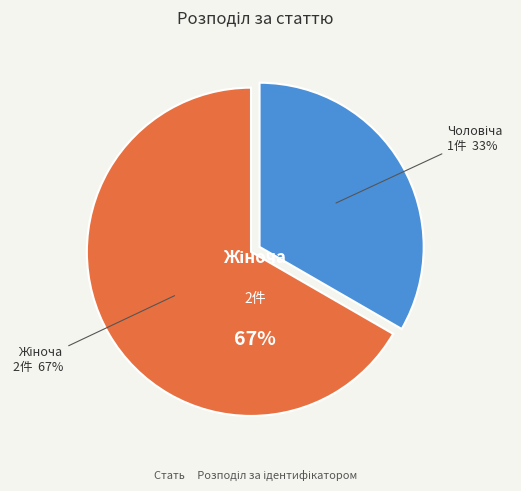

Is there any slice that represents more than half of the pie?

Yes